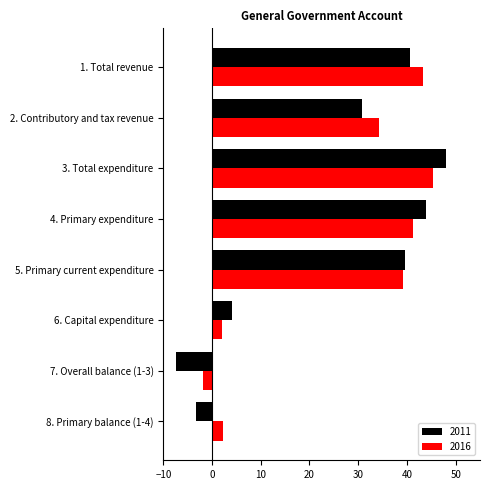

What is the total value across all series at 2. Contributory and tax revenue?

65.1